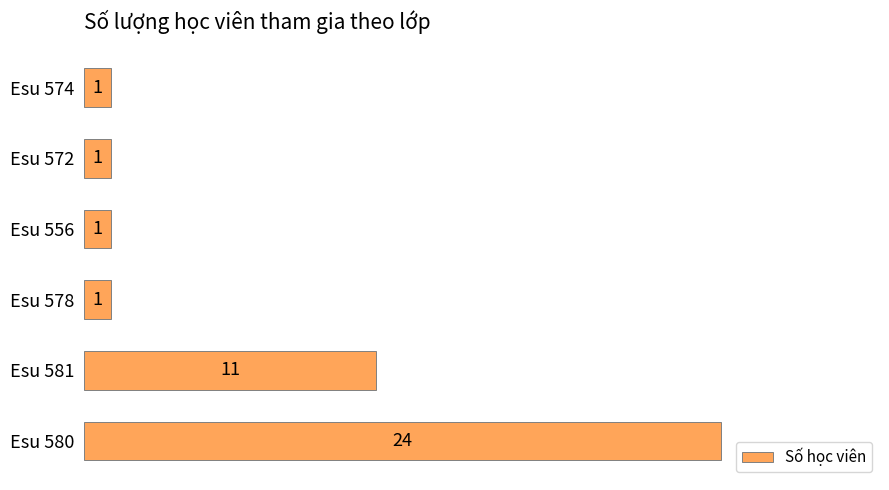

How many data points does each series have?

6